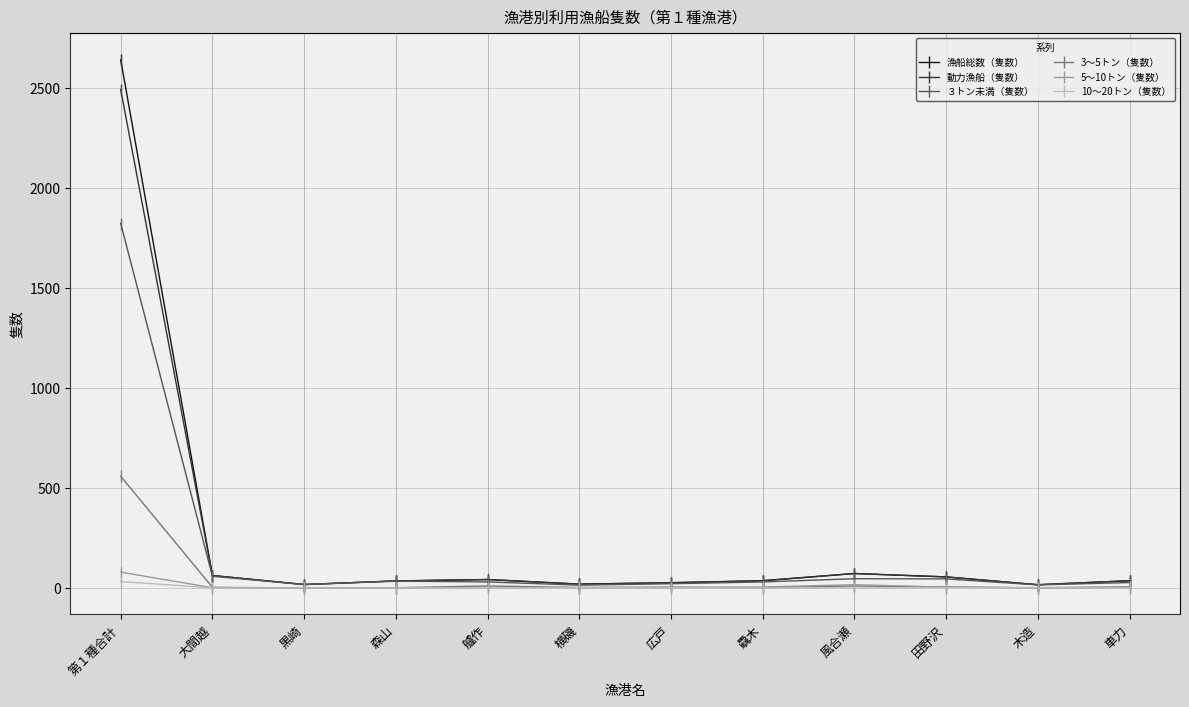

At how many categories does at least one series exceed 2209?

1